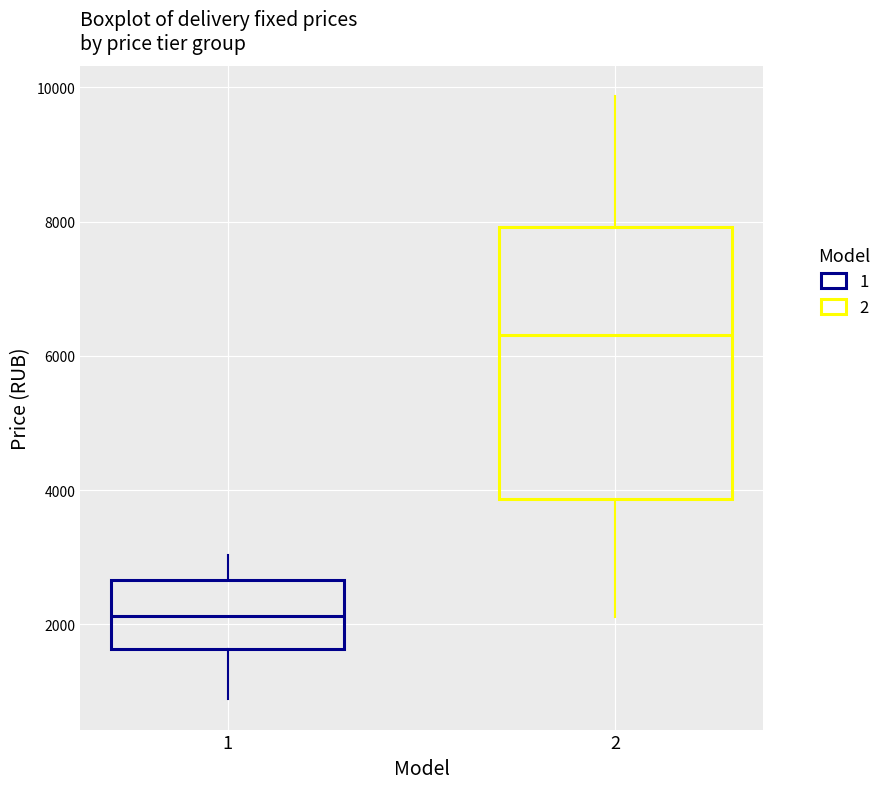

Which box has the lowest median line?

1